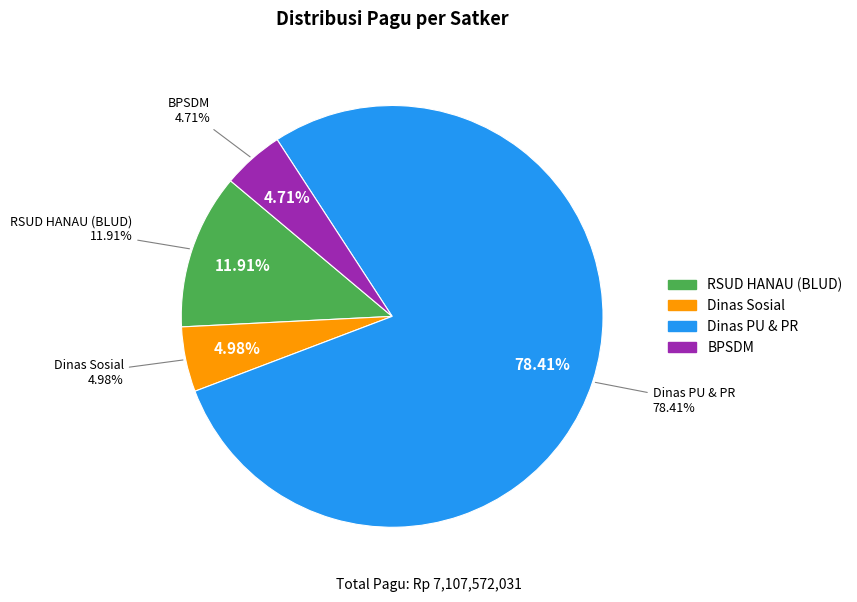

Does Dinas Pekerjaan Umum dan Penataan Ruang account for over 50% of the chart?

No